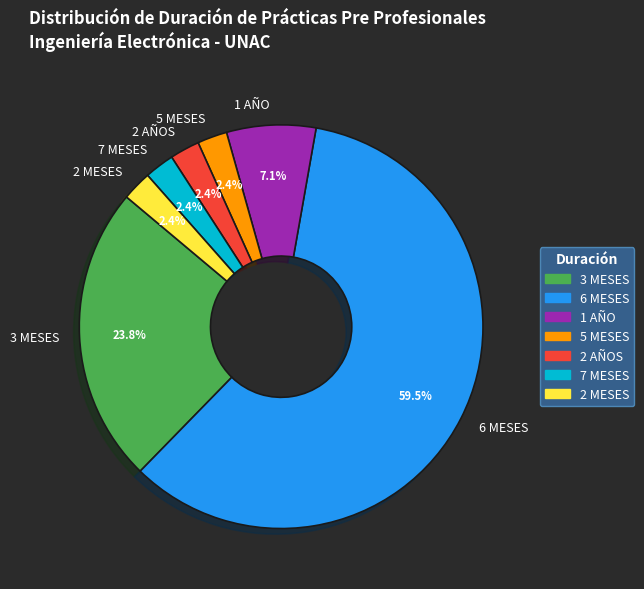

To the nearest percent, what percentage of the pie is 1 AÑO?

7%